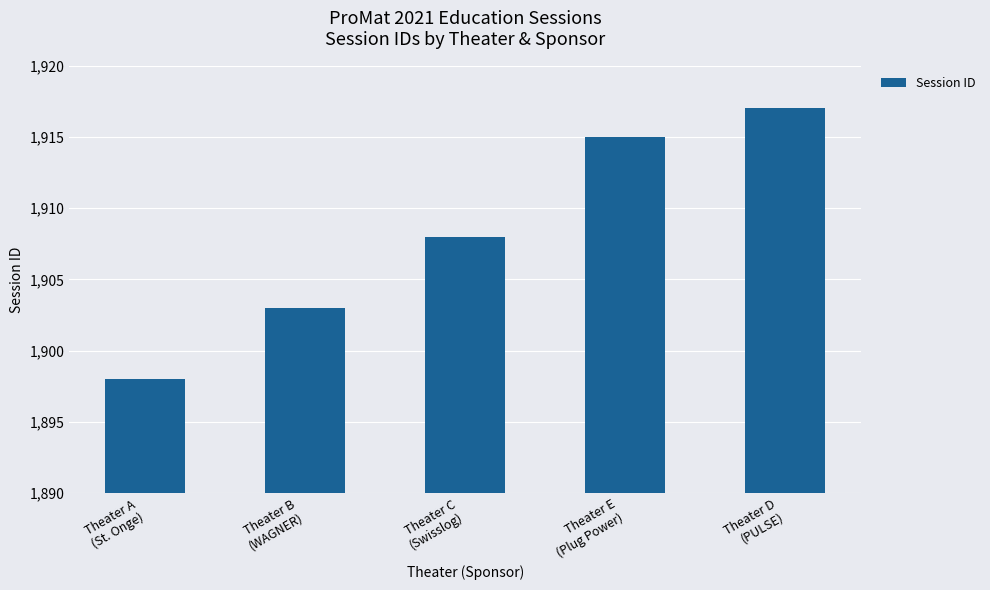

Which category has the lowest value across all series?

Theater A
(St. Onge)